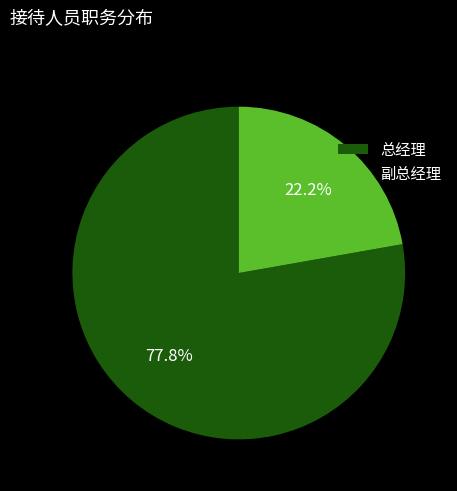

Rank the categories by value from highest to lowest.

总经理, 副总经理